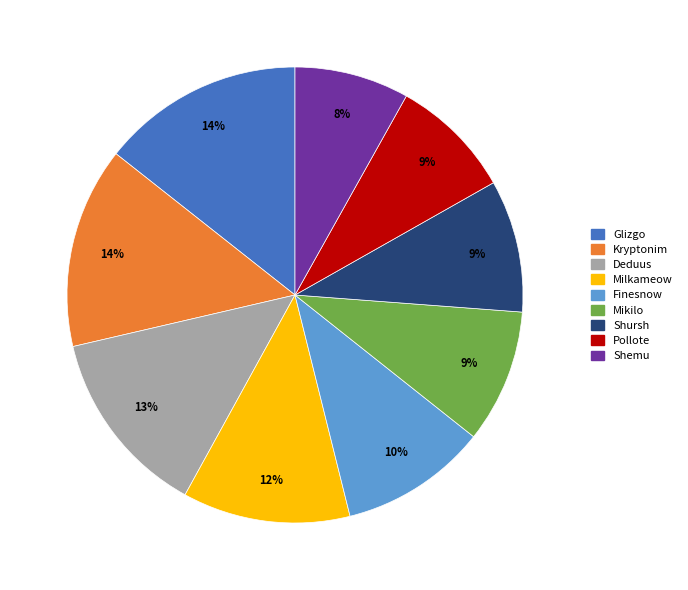

The Mikilo slice represents 22% of the pie. True or false?

False